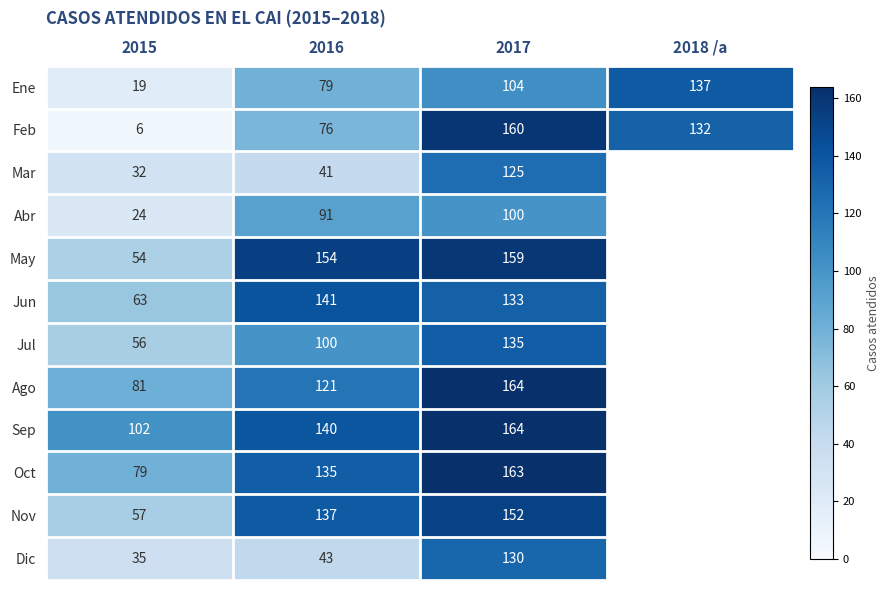

At 2015, list the series in order from largest to smallest.

Sep, Ago, Oct, Jun, Nov, Jul, May, Dic, Mar, Abr, Ene, Feb